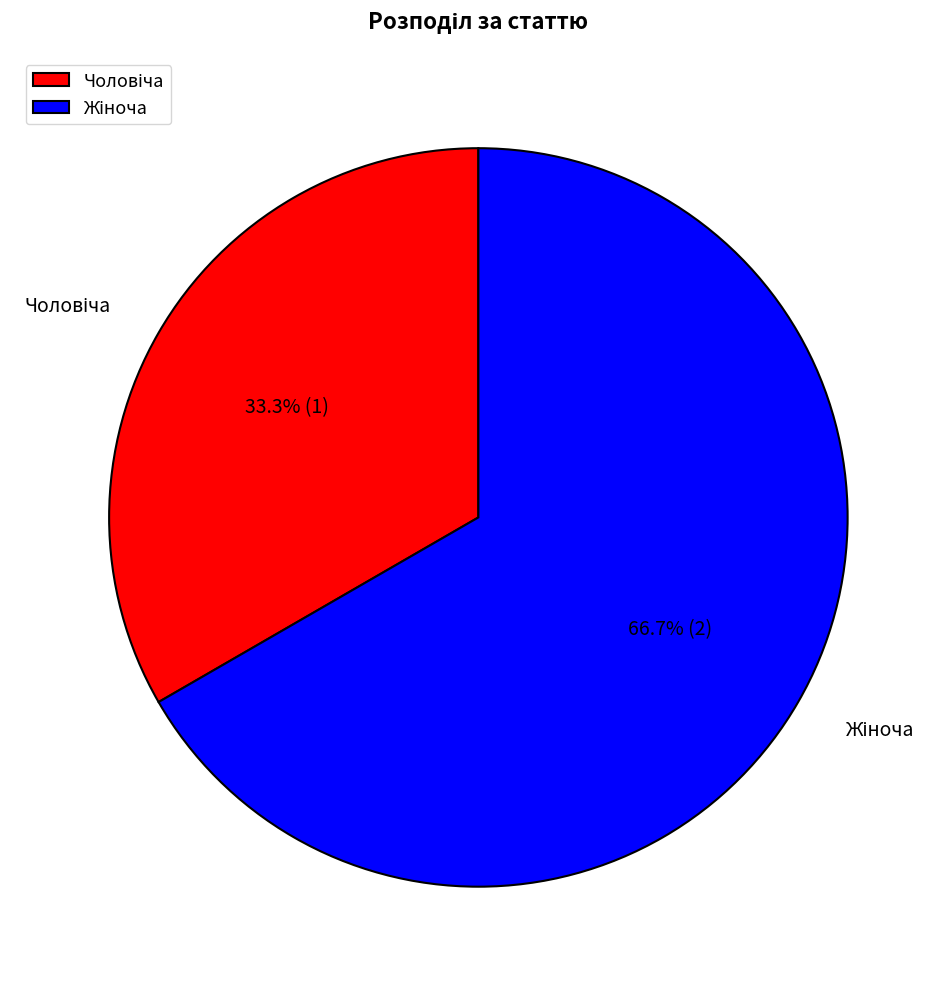

Is there any slice that represents more than half of the pie?

Yes